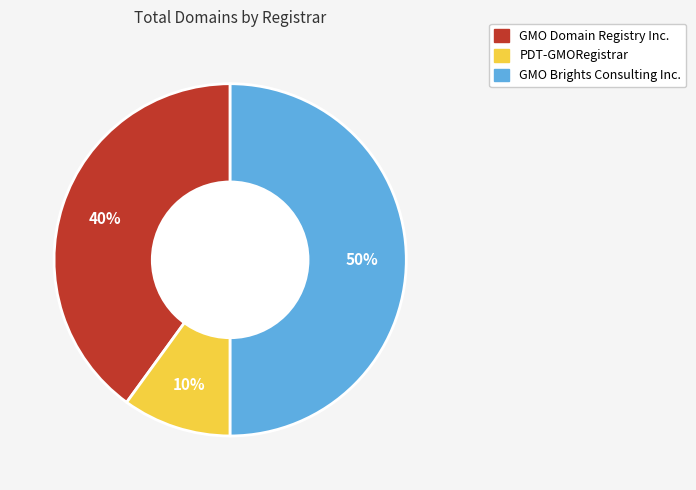

To the nearest percent, what portion does PDT-GMORegistrar represent?

10%